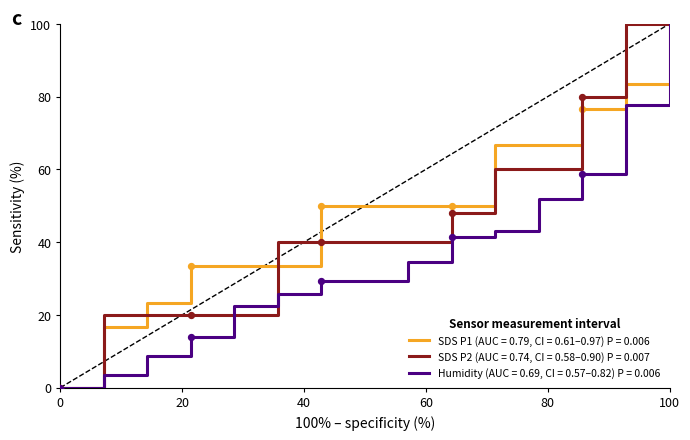

What are all the series names shown in the legend?

SDS P1 (AUC = 0.79, CI = 0.61–0.97) P = 0.006, SDS P2 (AUC = 0.74, CI = 0.58–0.90) P = 0.007, Humidity (AUC = 0.69, CI = 0.57–0.82) P = 0.006